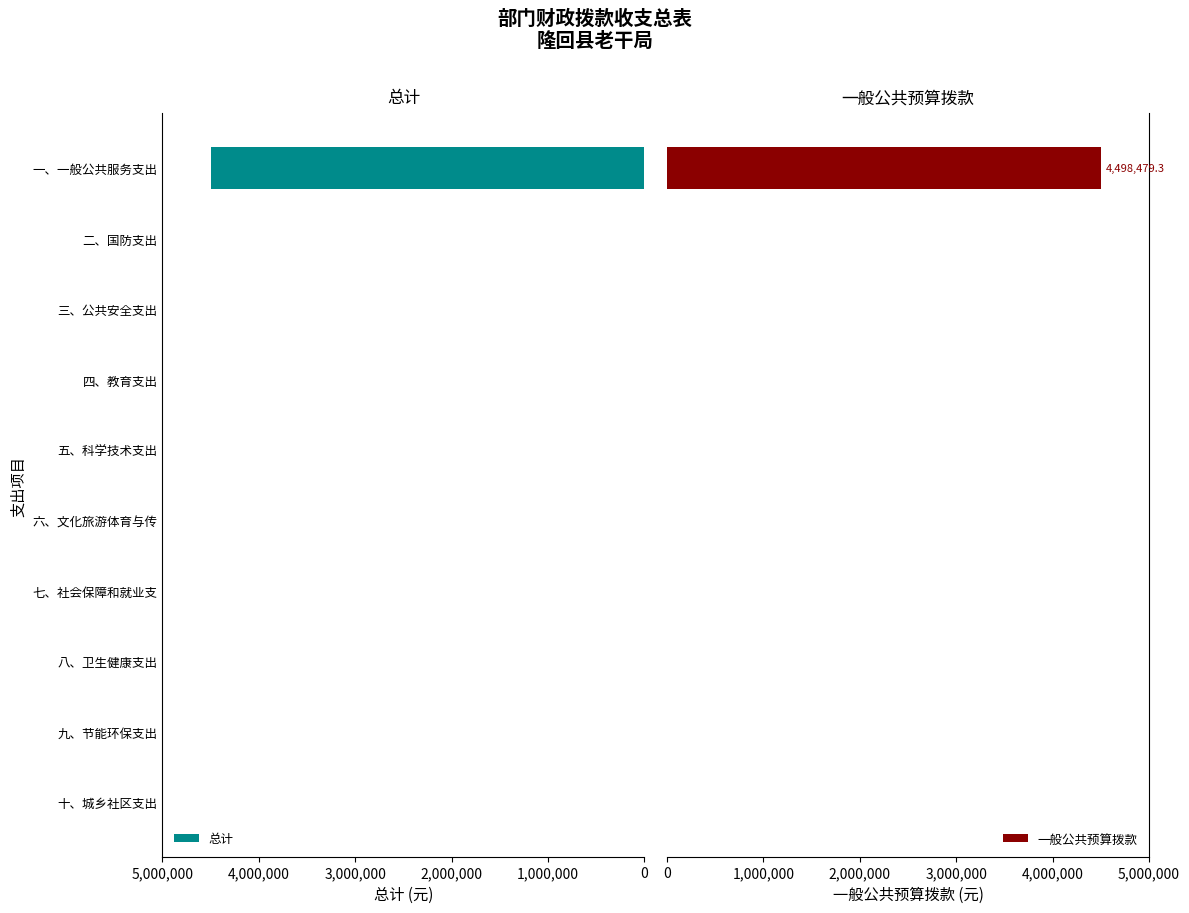

How many bars are there in total?

20